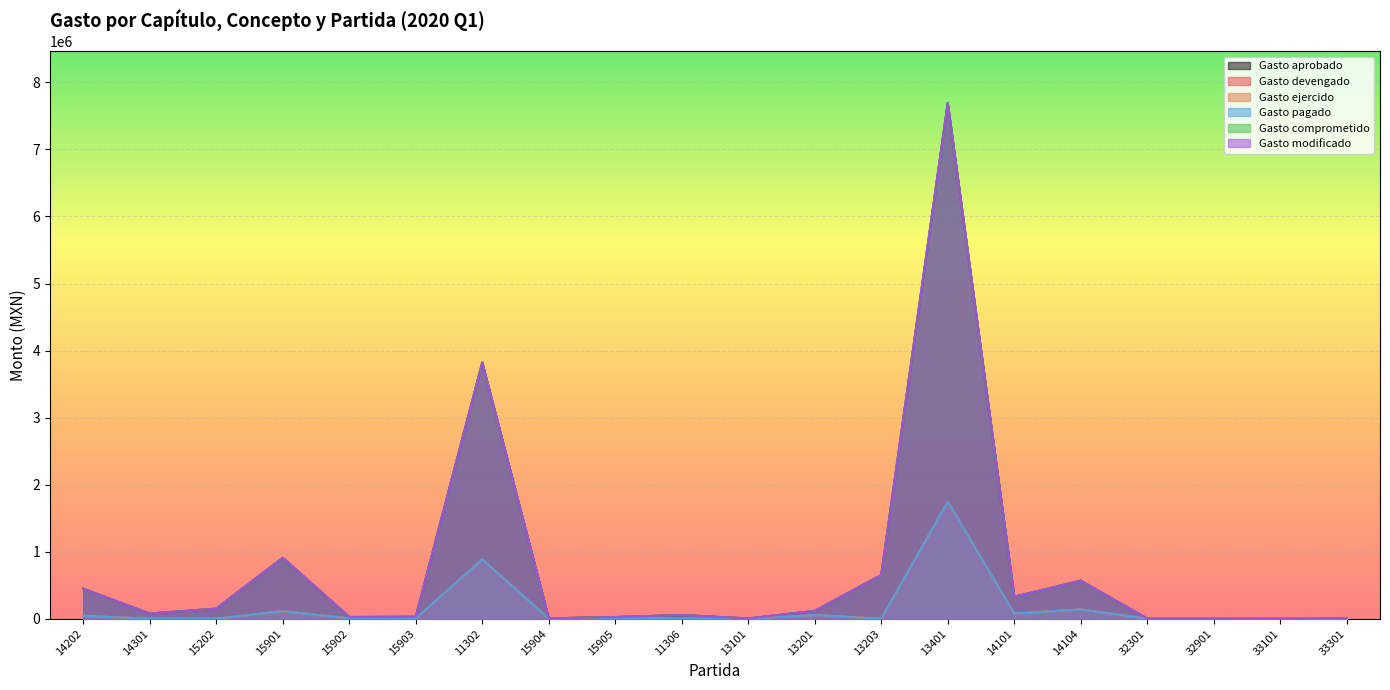

True or false: Gasto comprometido and Gasto aprobado cross at least once.

False